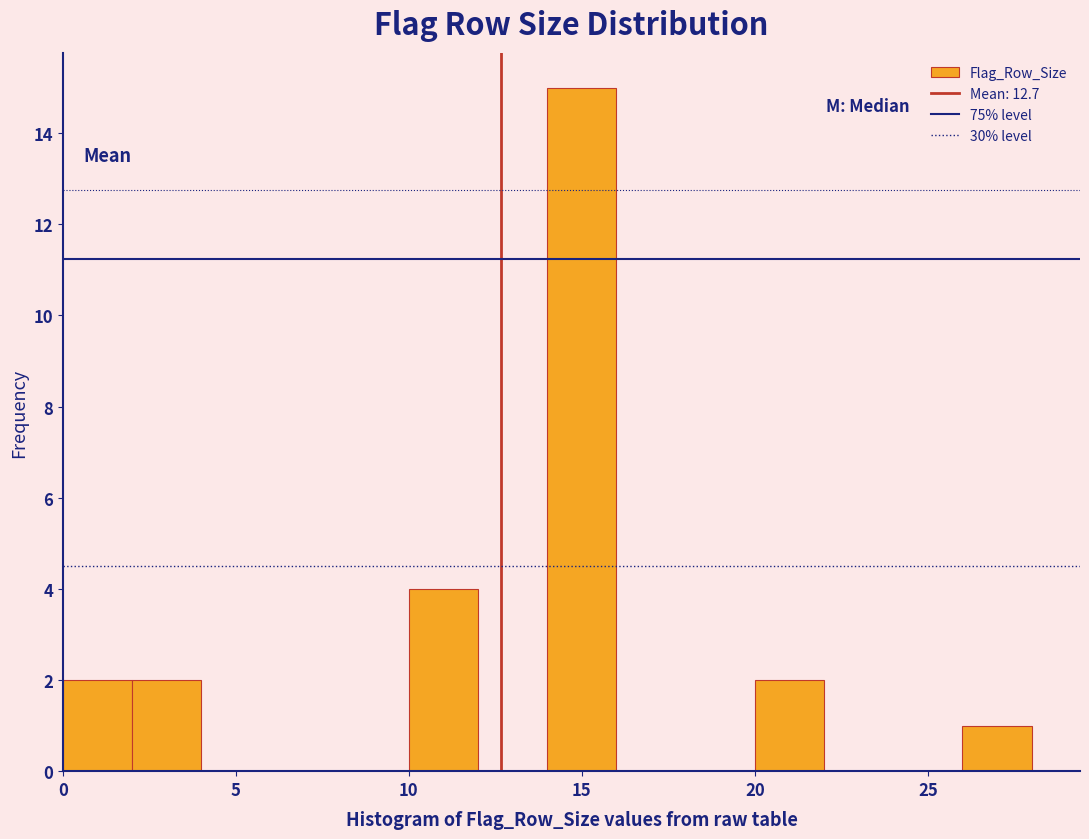

How tall is the bar that spans 14 to 16 on the x-axis? The values are not printed on the chart, so give them approximately, as read against the axis.

15